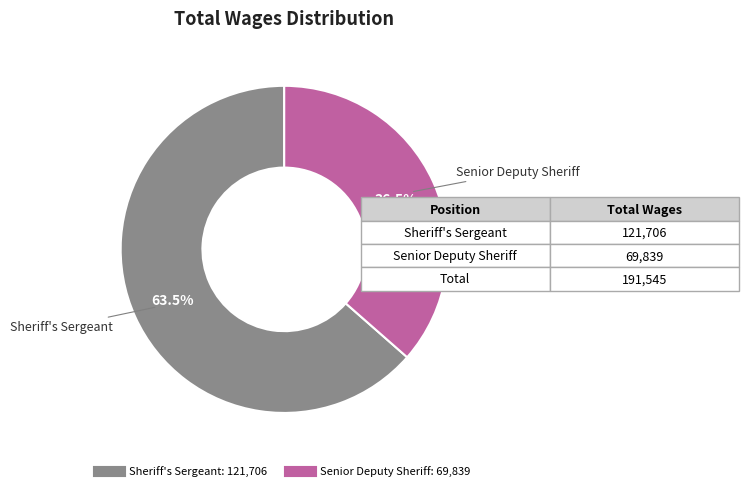

To the nearest percent, what is the difference between the Sheriff's Sergeant and Senior Deputy Sheriff slice percentages?

27%